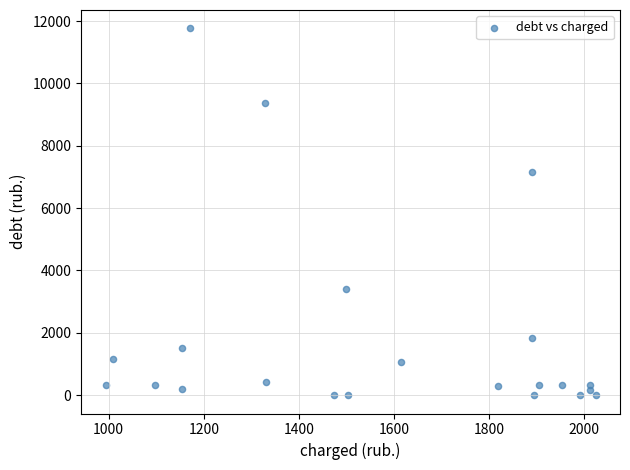

What Y value in the scatter plot is closest to 5882?

7150.6